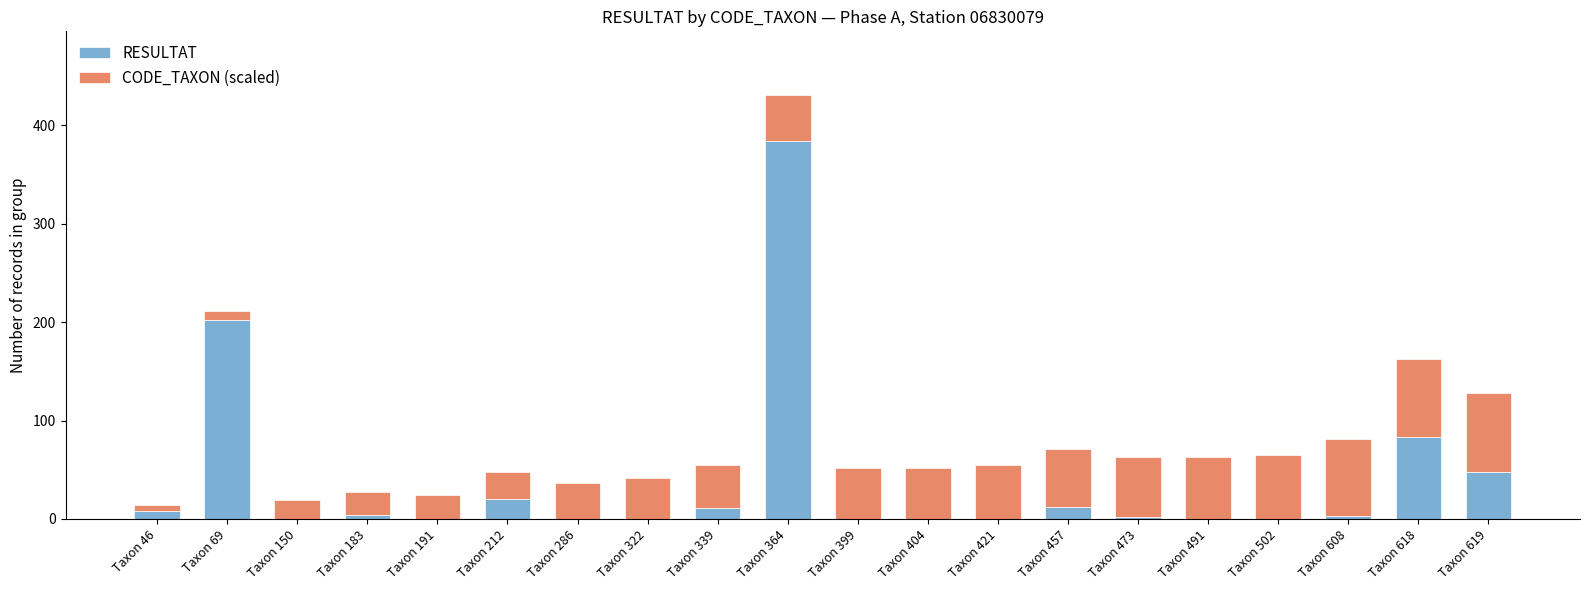

The value of RESULTAT at Taxon 339 is 11.0. True or false?

True